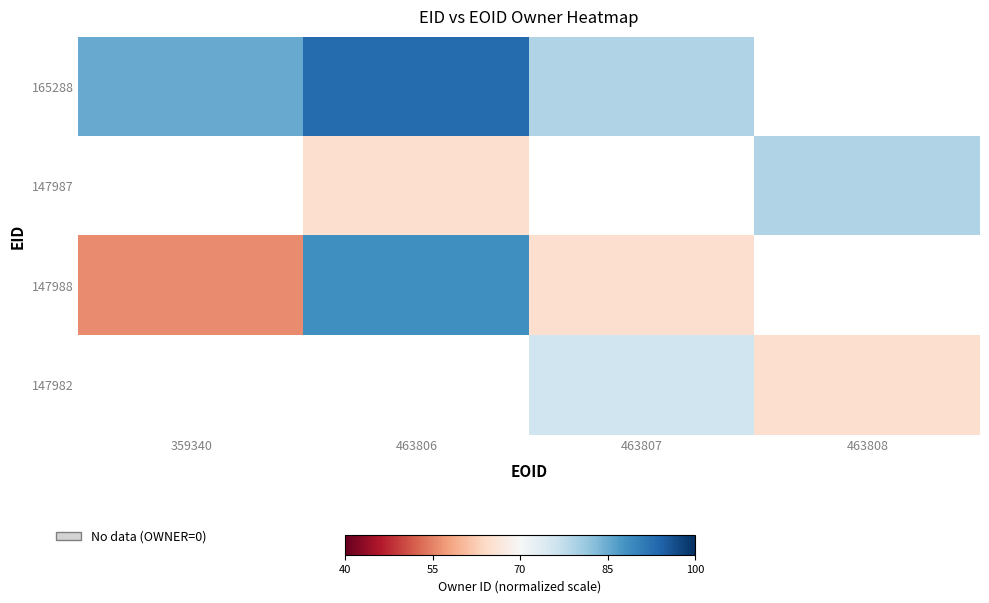

The value of 147988 at 359340 is 55.8. True or false?

True